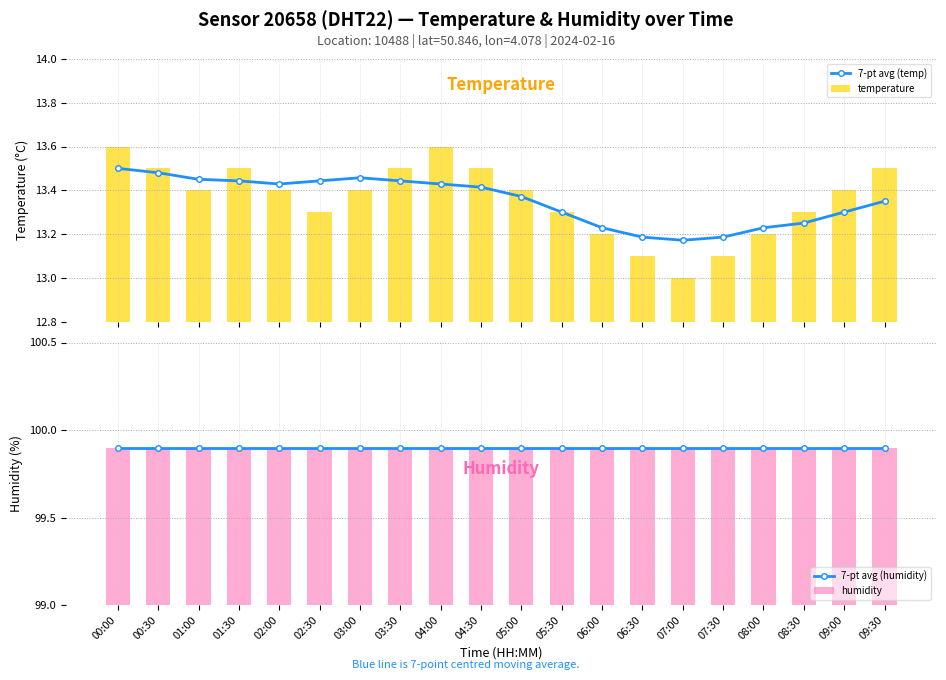

What position from the left is 07:30?

16